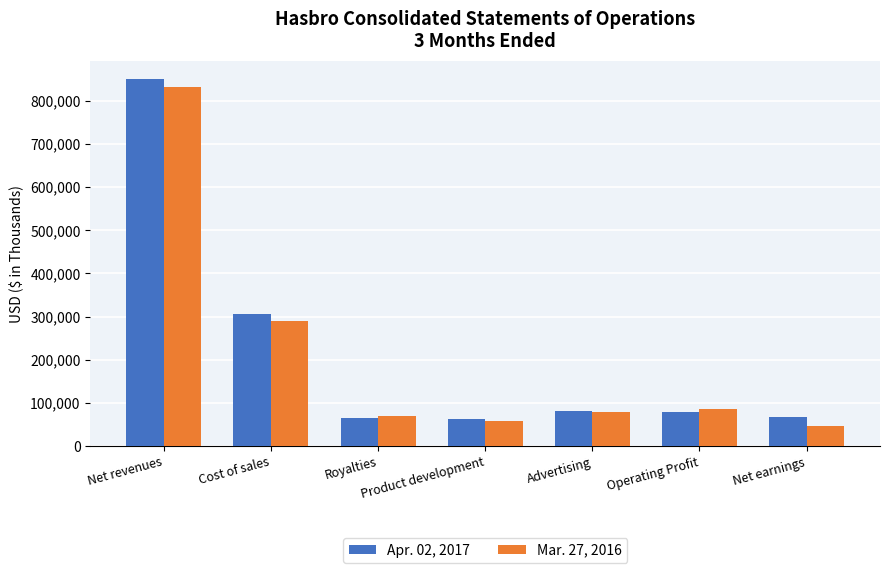

What is the total value across all series at Cost of sales?

596322